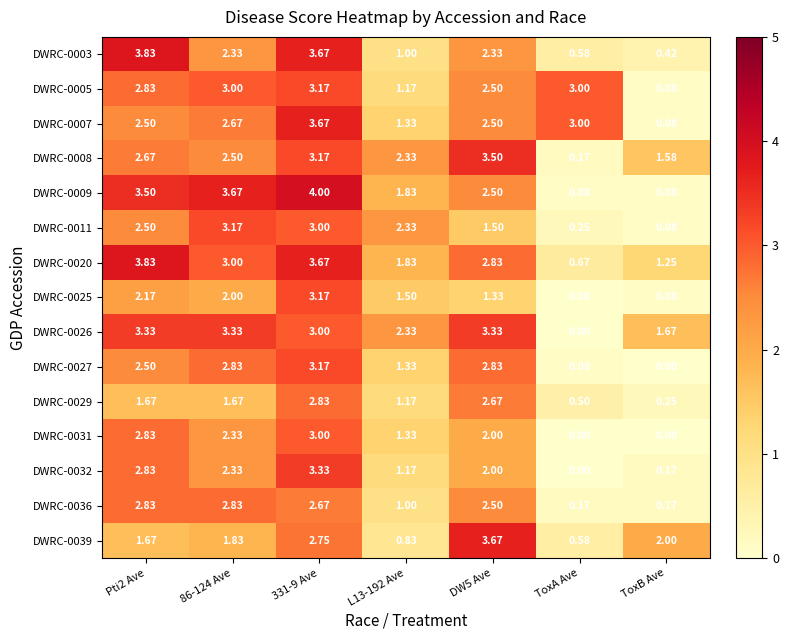

Where is DWRC-0039 nearest to the value 2?

ToxB Ave